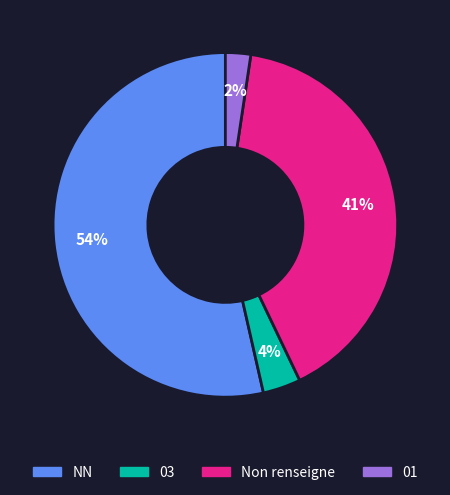

To the nearest percent, what is the average slice percentage?

25%